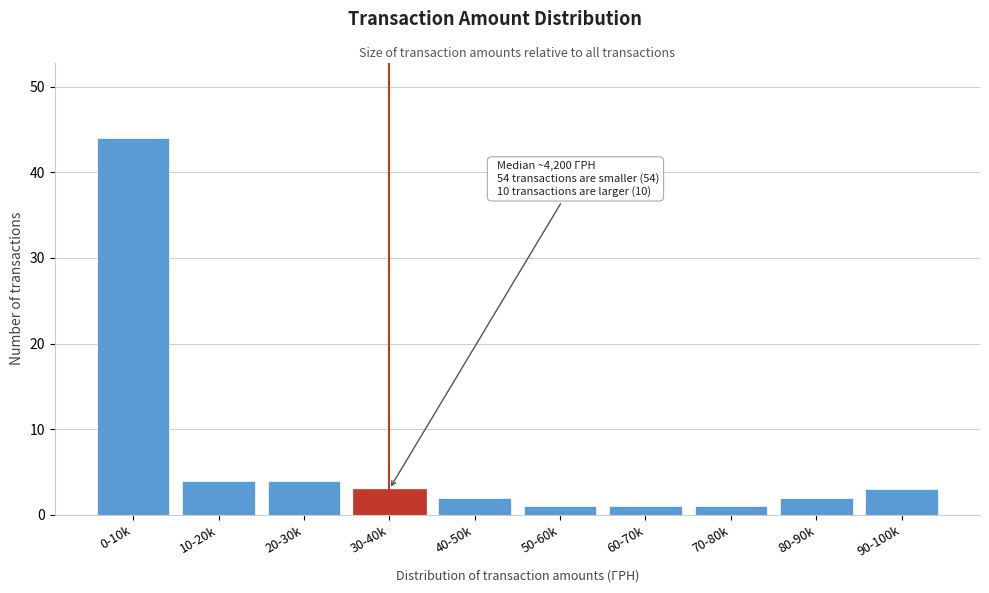

Reading right to left, what are all the values shown in this chart?

90-100k=3	80-90k=2	70-80k=1	60-70k=1	50-60k=1	40-50k=2	30-40k=3	20-30k=4	10-20k=4	0-10k=44